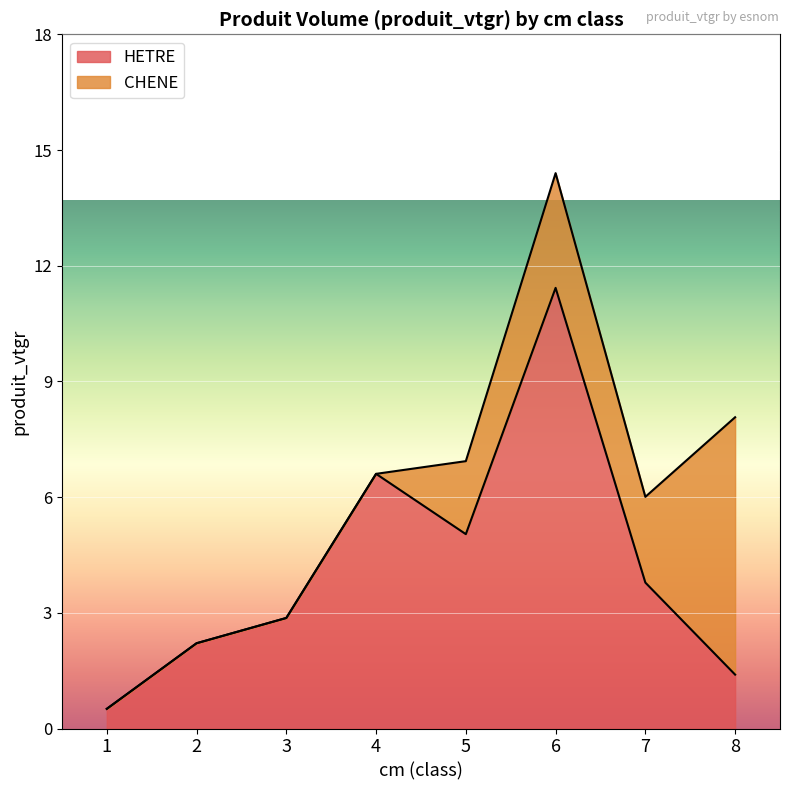

Which has a higher value, 5 or 6?

6